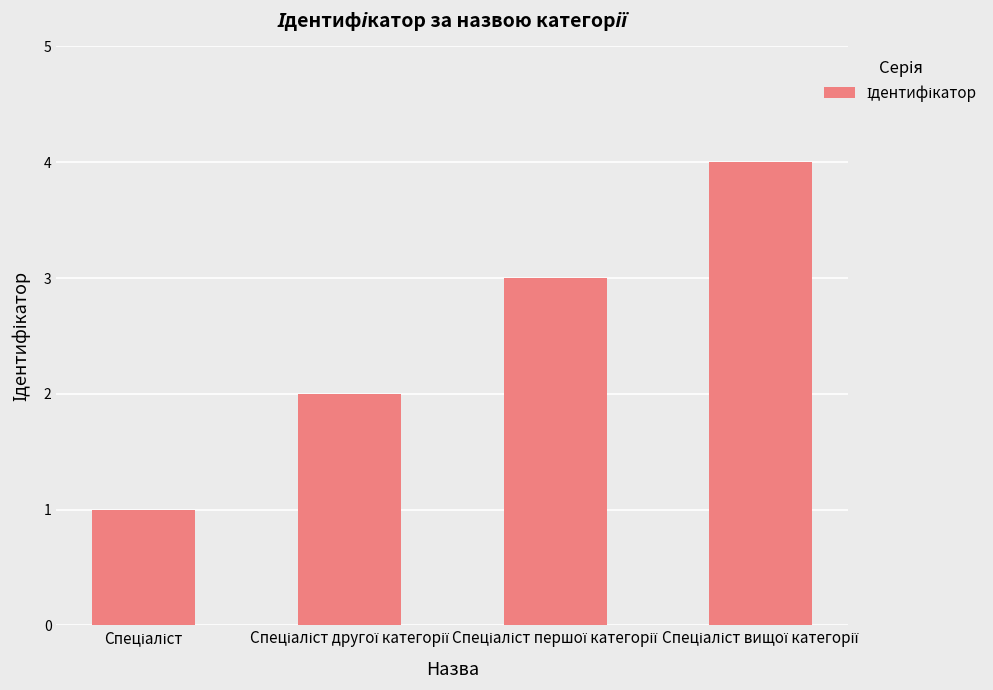

What is the difference between the maximum and minimum values?

3